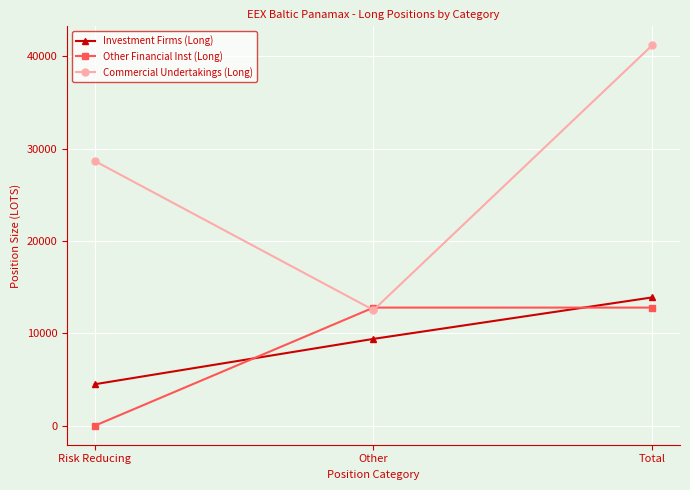

How many values in the Other Financial Inst (Long) series are below 12790?

1